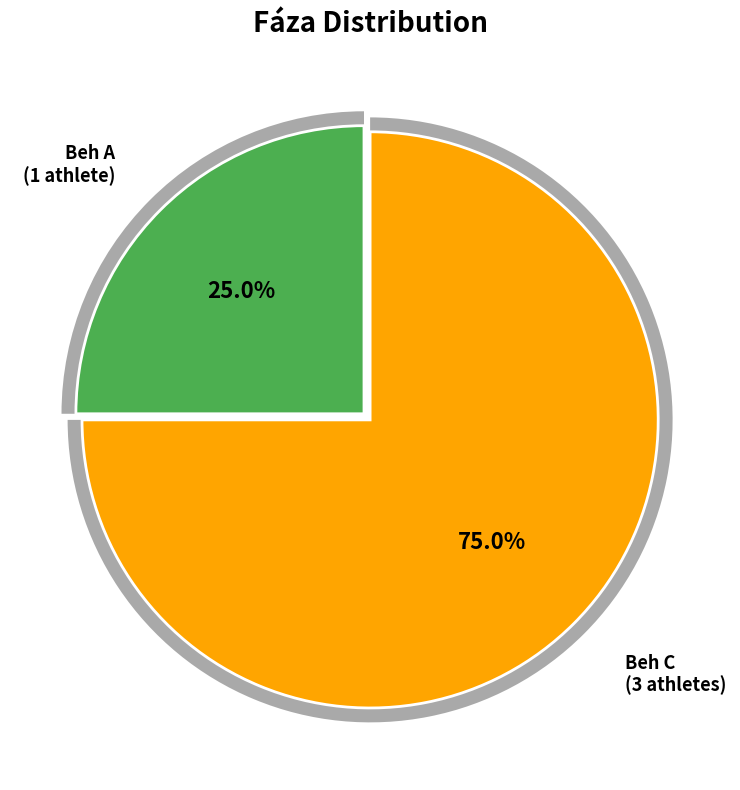

Which category has the smallest portion of the pie?

Beh A